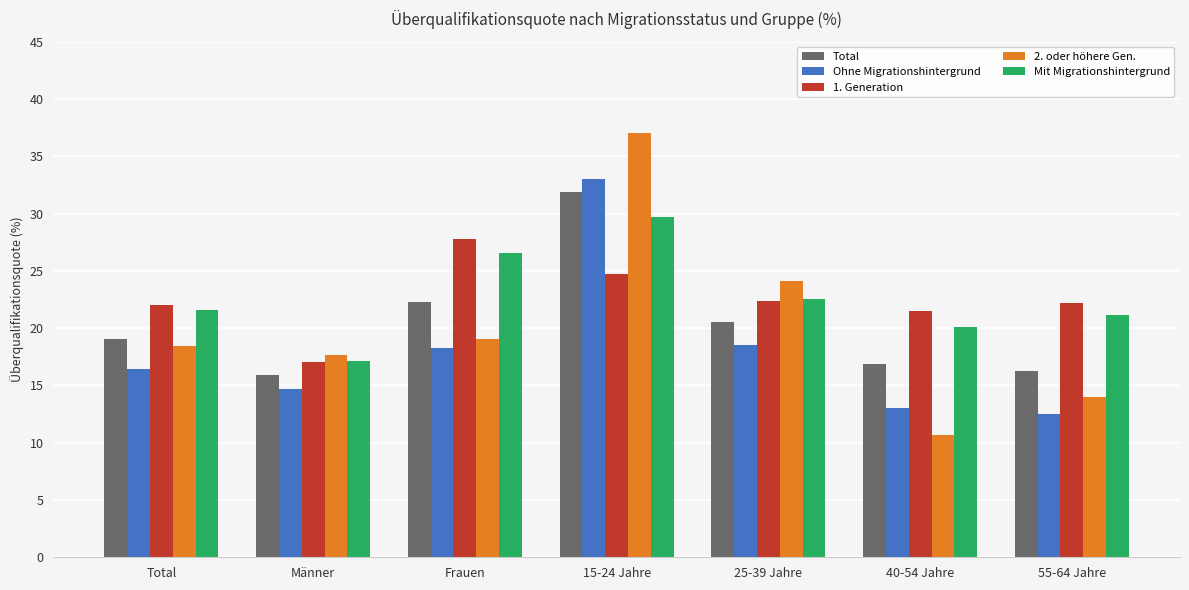

What is the spread (max minus min) of values at 15-24 Jahre?

12.3